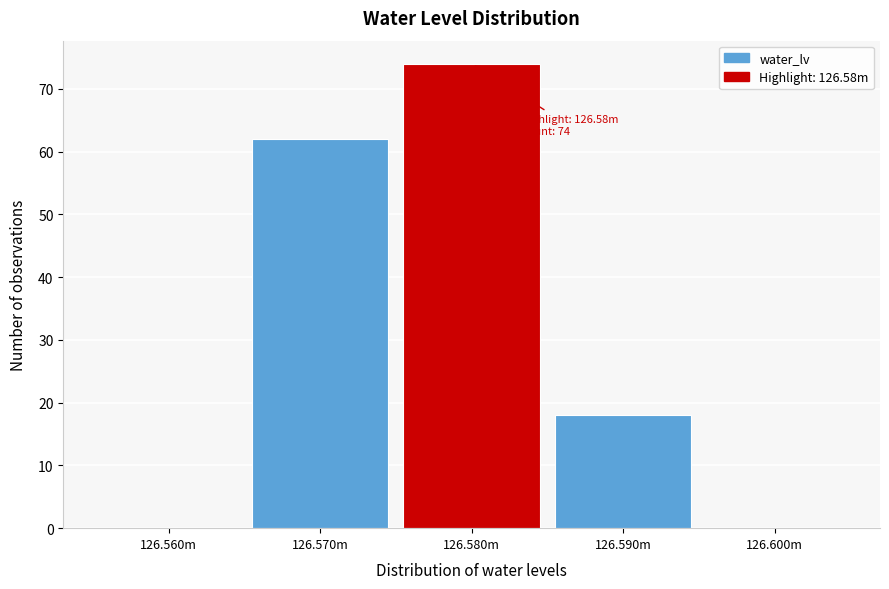

Reading left to right, extract all data points from this chart.

126.560m=0	126.570m=62	126.580m=74	126.590m=18	126.600m=0